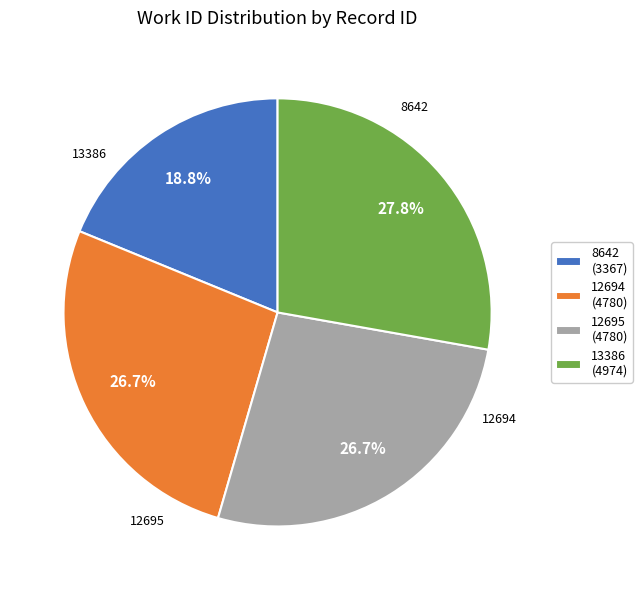

To the nearest percent, what is the combined percentage of 8642 and 12694?

46%